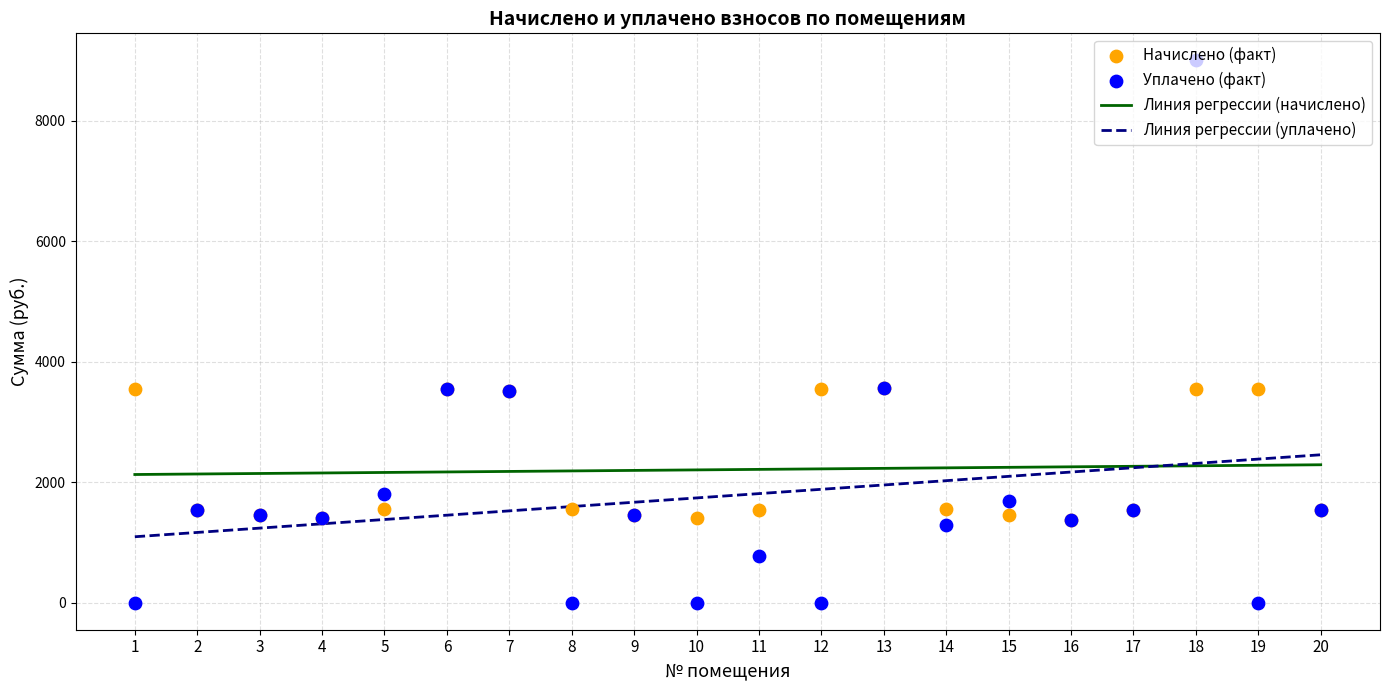

What is the total value across all series at 15?

7481.4